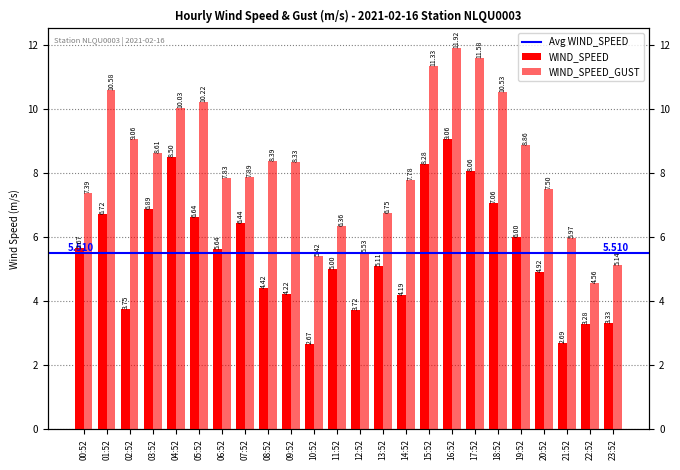

What is the label of the 9th bar from the left?

08:52